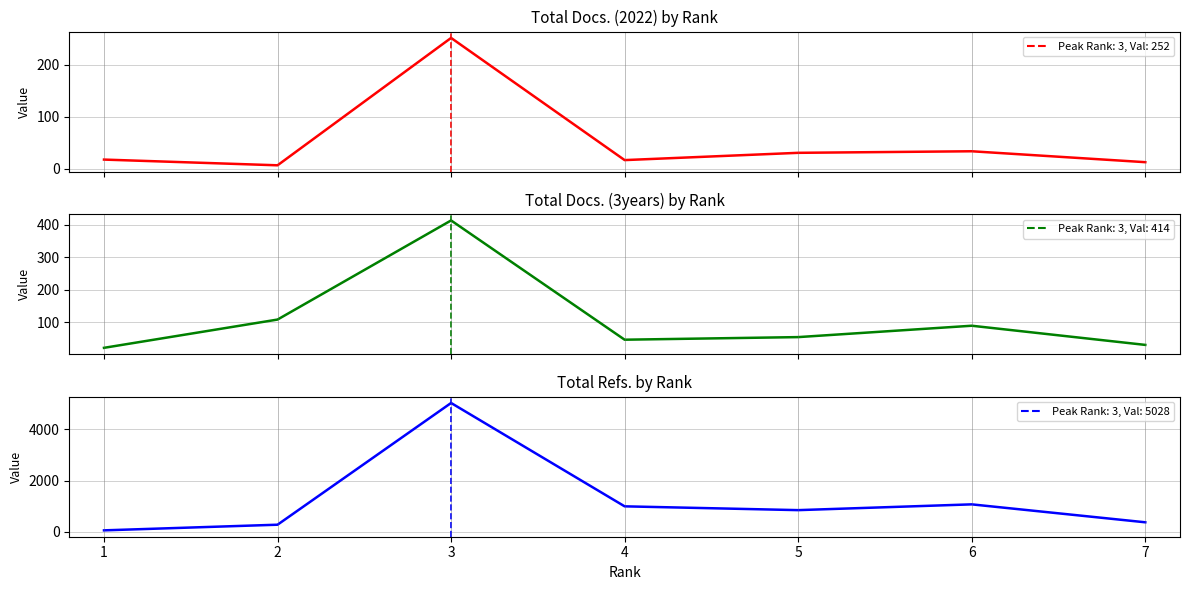

True or false: Total Docs. (3years) and Total Docs. (2022) intersect in this chart.

False